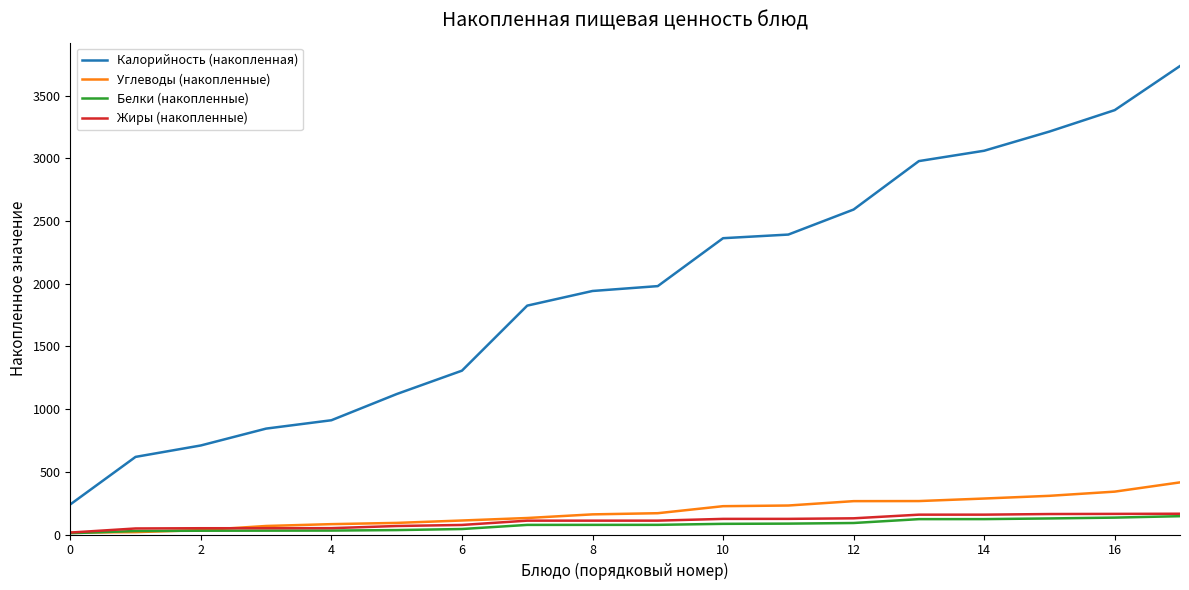

True or false: Калорийность (накопленная) and Жиры (накопленные) intersect in this chart.

False